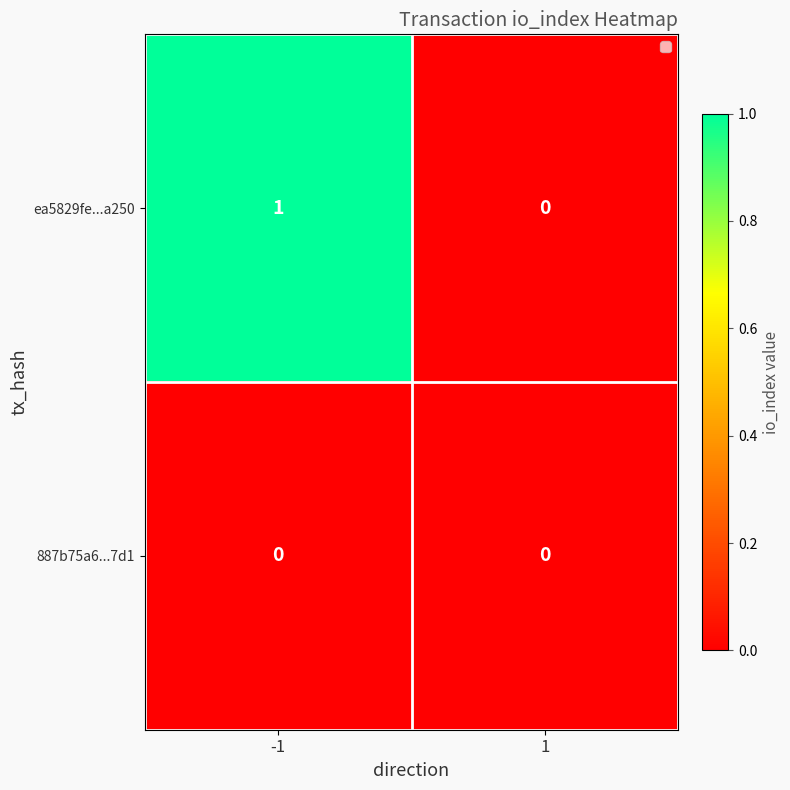

At which category is the sum across all series the highest?

-1